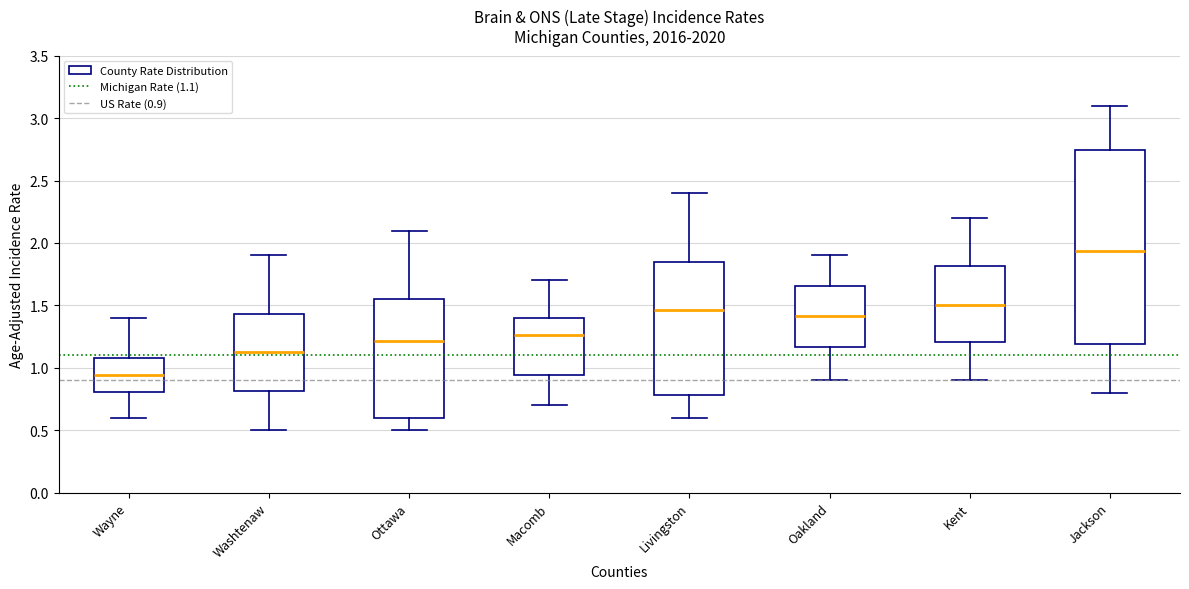

Reading left to right, read every box against the y-axis: the position of its median line, the range the box covers, and the ends of its whiskers. The values are not printed on the chart, so give them approximately, as read against the axis.

Wayne: median 0.95, box 0.80 to 1.10, whiskers 0.60 to 1.40
Washtenaw: median 1.15, box 0.80 to 1.45, whiskers 0.50 to 1.90
Ottawa: median 1.20, box 0.60 to 1.55, whiskers 0.50 to 2.10
Macomb: median 1.25, box 0.95 to 1.40, whiskers 0.70 to 1.70
Livingston: median 1.45, box 0.80 to 1.85, whiskers 0.60 to 2.40
Oakland: median 1.40, box 1.15 to 1.65, whiskers 0.90 to 1.90
Kent: median 1.50, box 1.20 to 1.80, whiskers 0.90 to 2.20
Jackson: median 1.95, box 1.20 to 2.75, whiskers 0.80 to 3.10